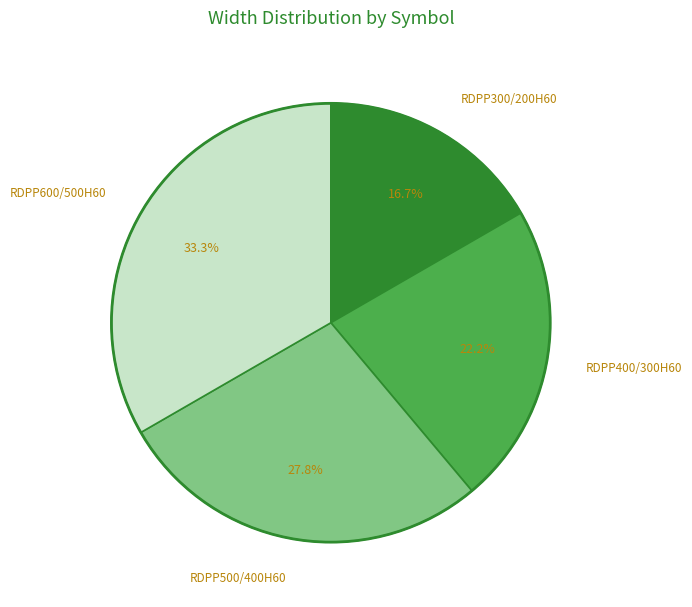

Is there any slice that represents more than half of the pie?

No